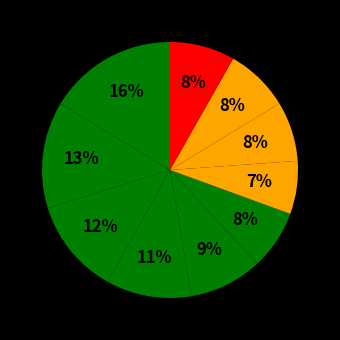

Count the number of slices in the pie.

10